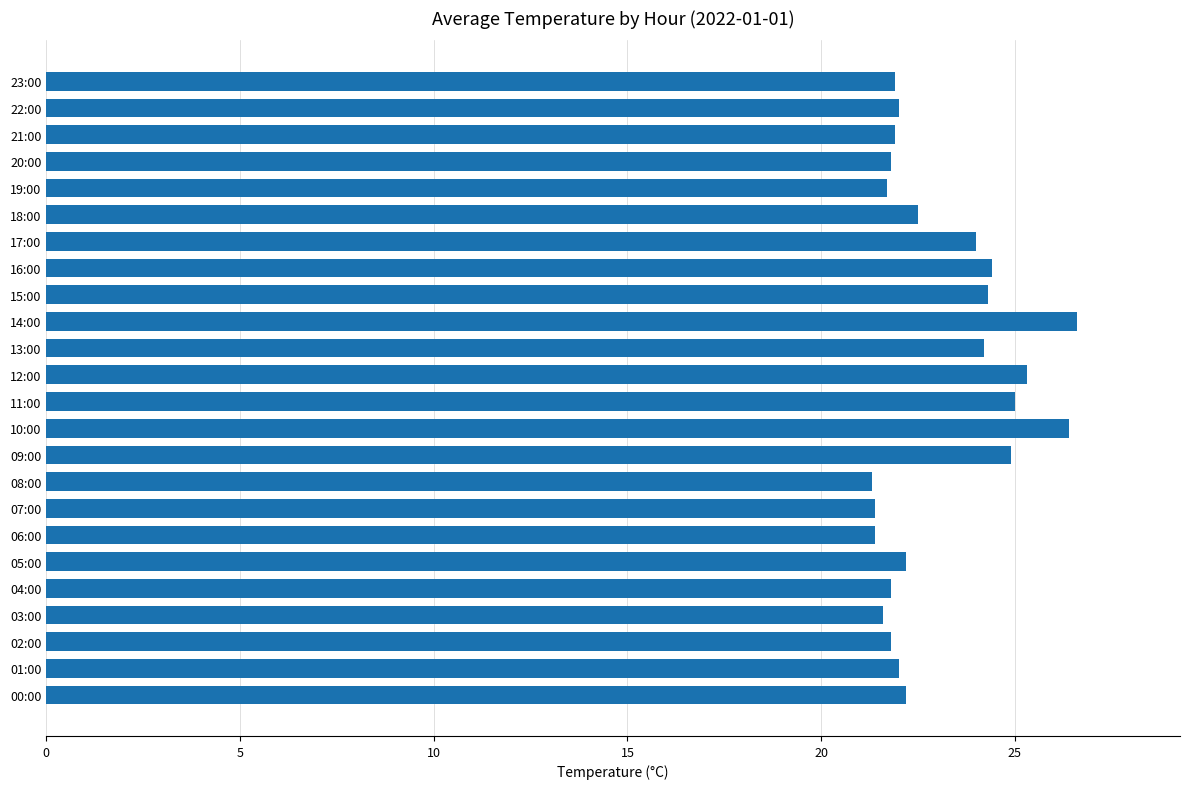

What is the difference between the second highest and second lowest values?

5.0